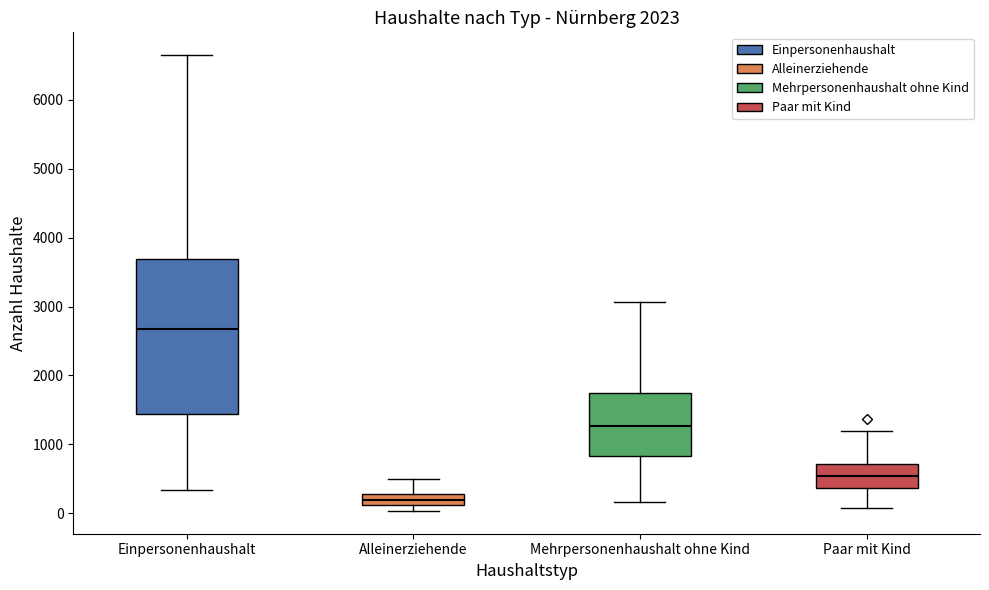

Reading left to right, read every box against the y-axis: the position of its median line, the range the box covers, and the ends of its whiskers. The values are not printed on the chart, so give them approximately, as read against the axis.

Einpersonenhaushalt: median 2700, box 1400 to 3700, whiskers 300 to 6700
Alleinerziehende: median 200, box 100 to 300, whiskers 0 to 500
Mehrpersonenhaushalt ohne Kind: median 1300, box 800 to 1700, whiskers 200 to 3100
Paar mit Kind: median 500, box 400 to 700, whiskers 100 to 1200